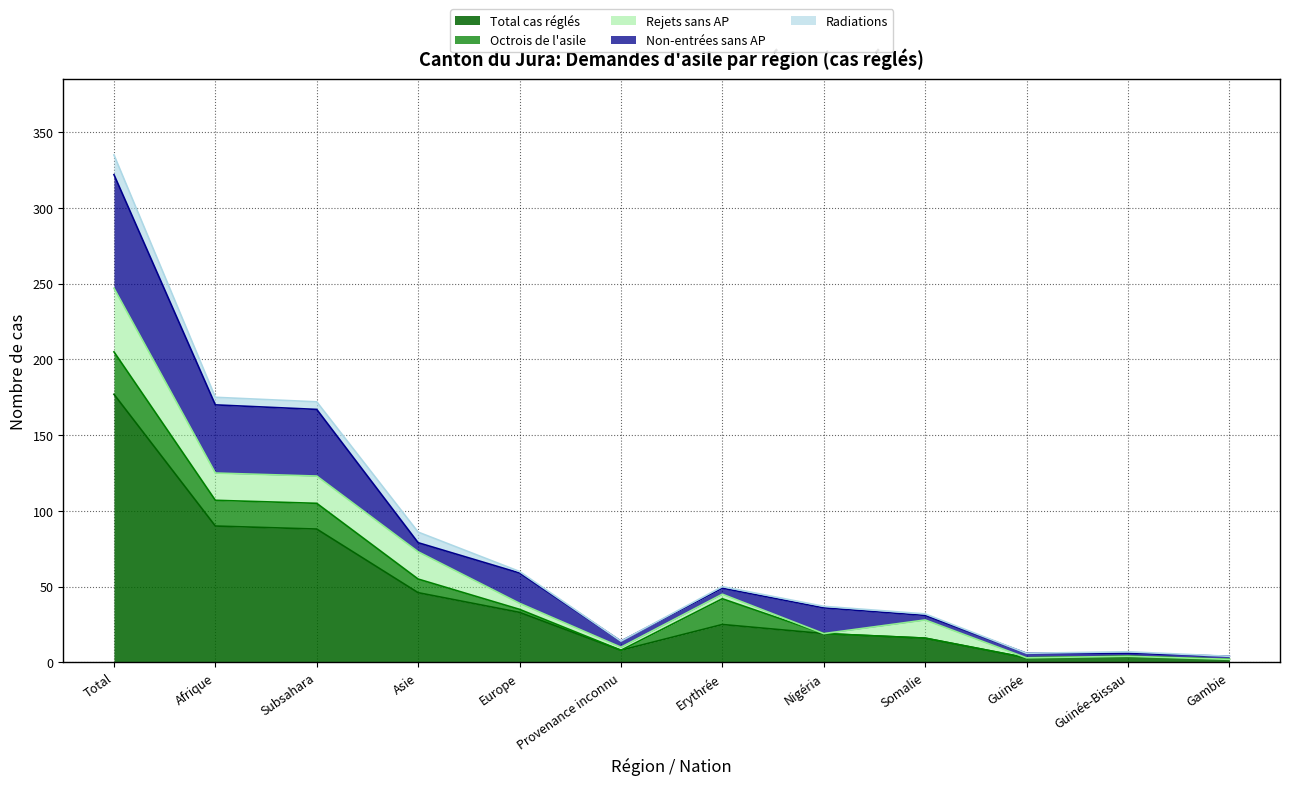

How many categories are shown in the chart?

12